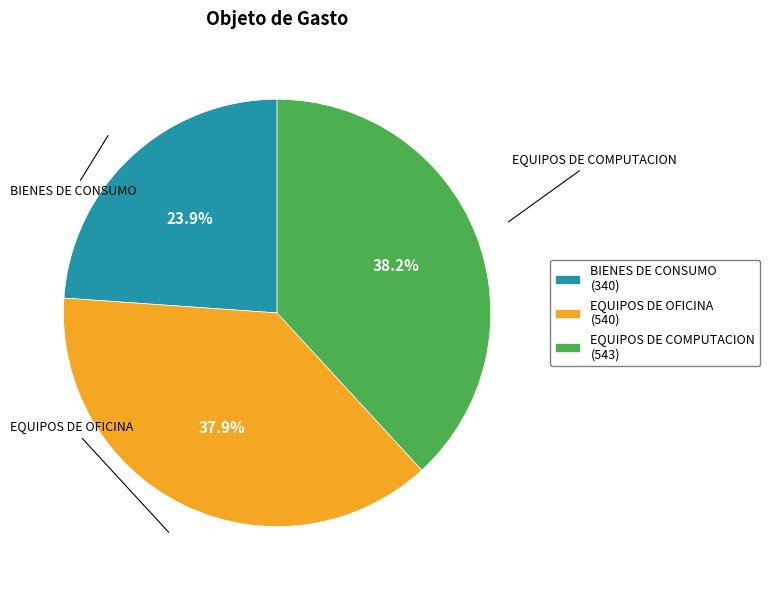

Is there a majority slice in this chart?

No